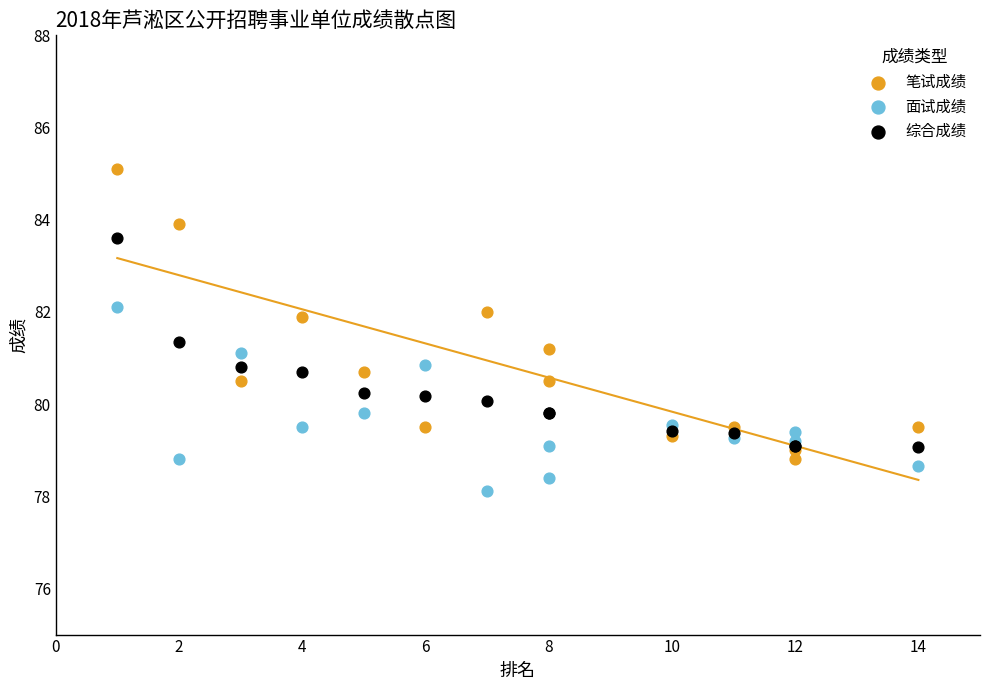

Which series reaches the maximum Y coordinate?

笔试成绩